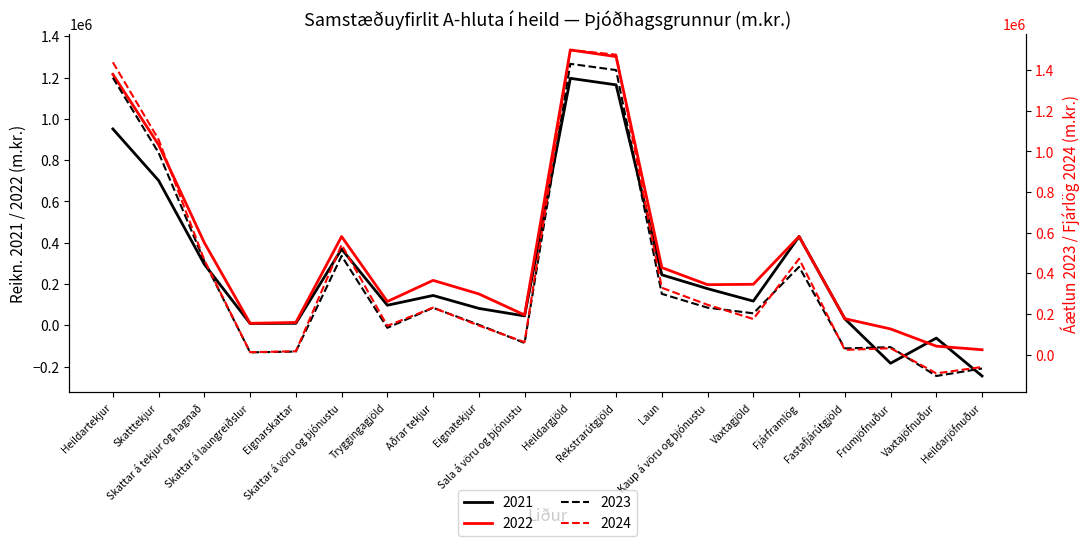

What is the difference between the highest and lowest values at Frumjöfnuður?

220425